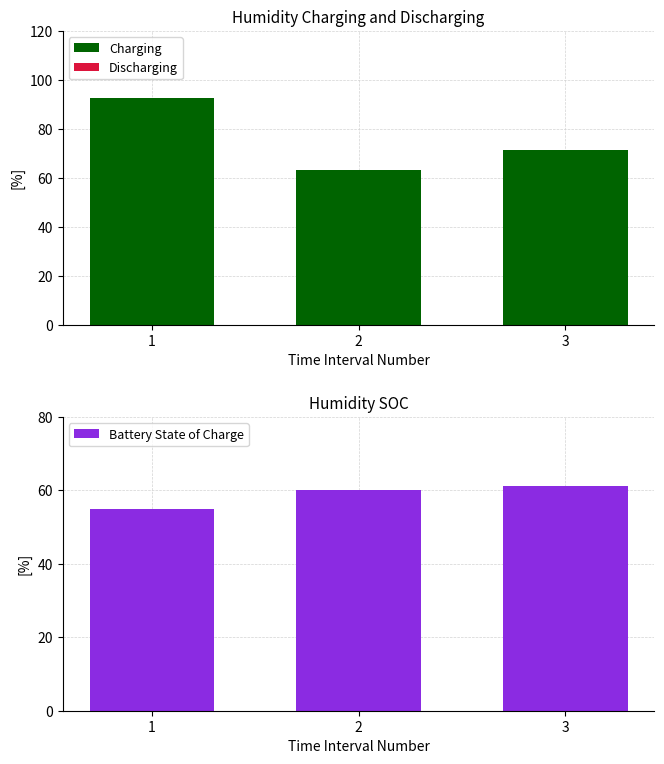

Rank the series by their maximum value, from highest to lowest.

Charging, Battery State of Charge, Discharging